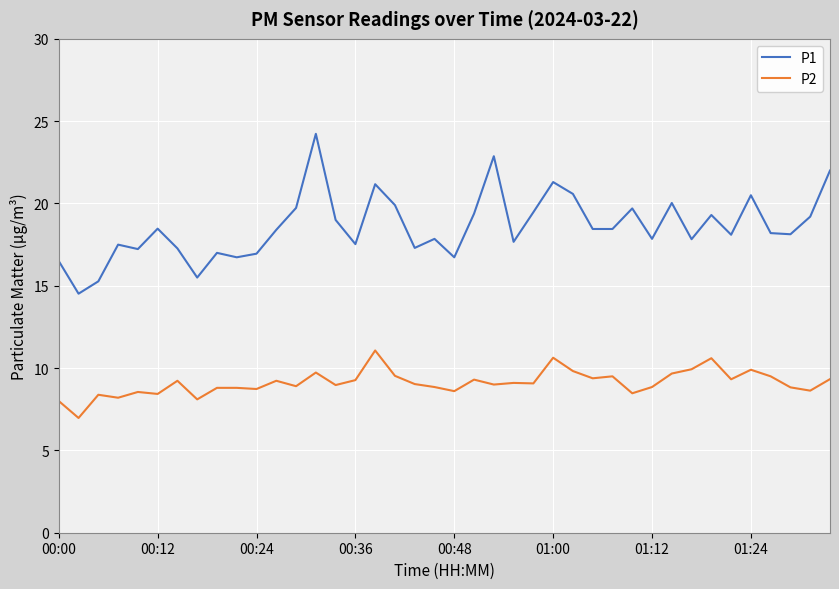

True or false: P1 has more than 2 interior local peaks.

True